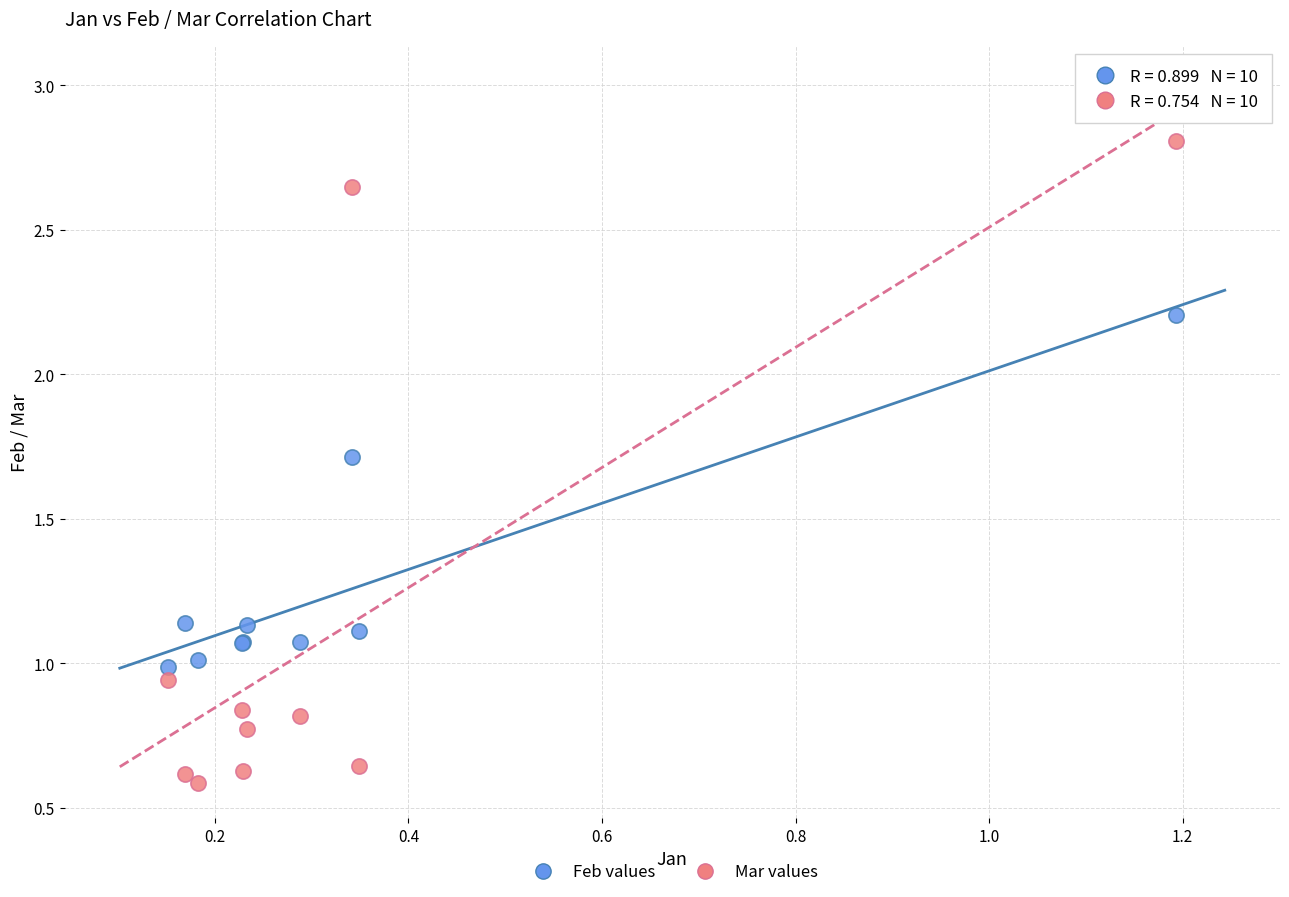

What are all the series names shown in the legend?

Feb values, Mar values